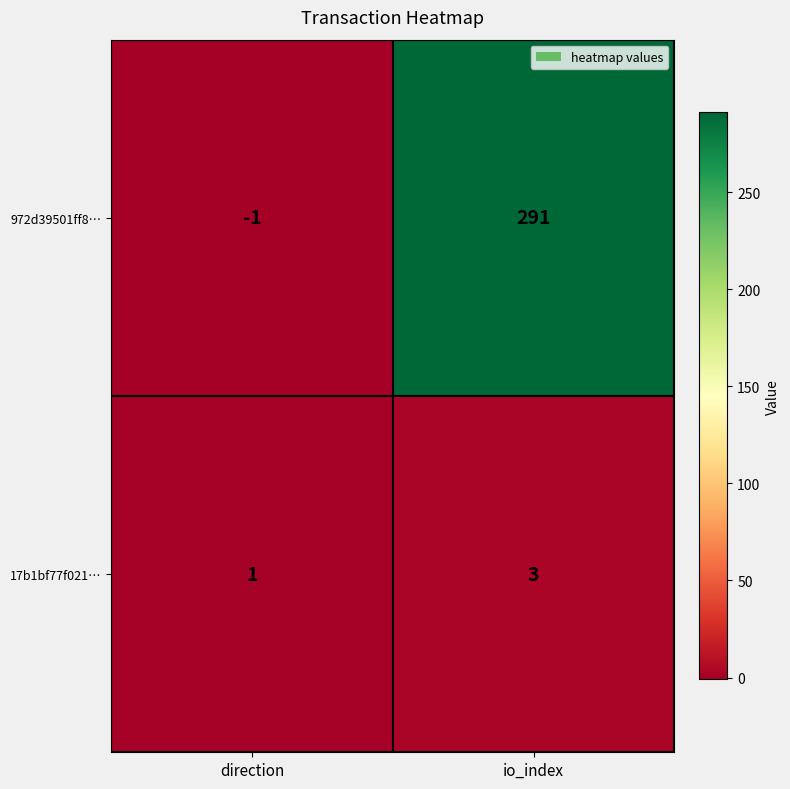

Reading left to right, what are all the values shown in this chart?

972d39501ff8…: direction=-1	io_index=291
17b1bf77f021…: direction=1	io_index=3